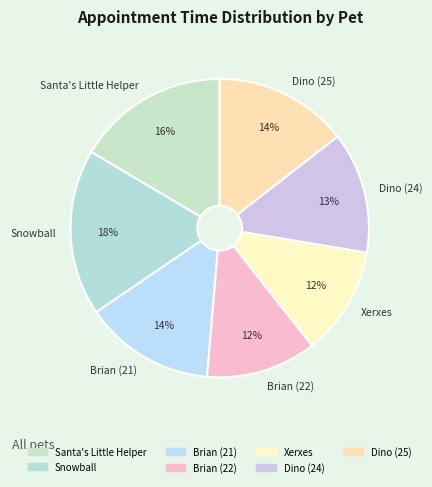

Does Dino (25) represent more than half of the total?

No